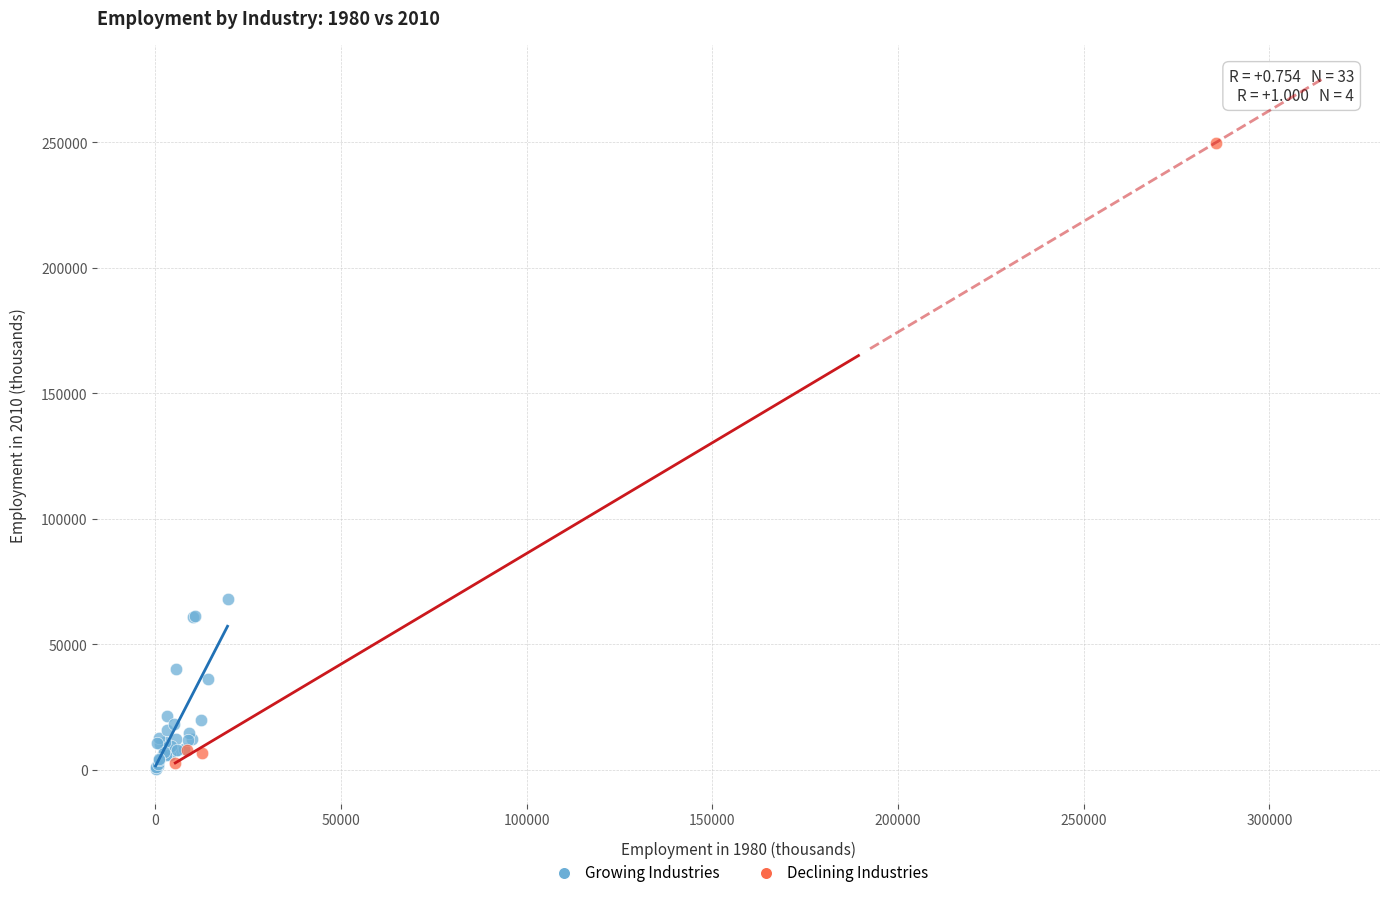

Which series reaches the maximum Y coordinate?

Declining Industries